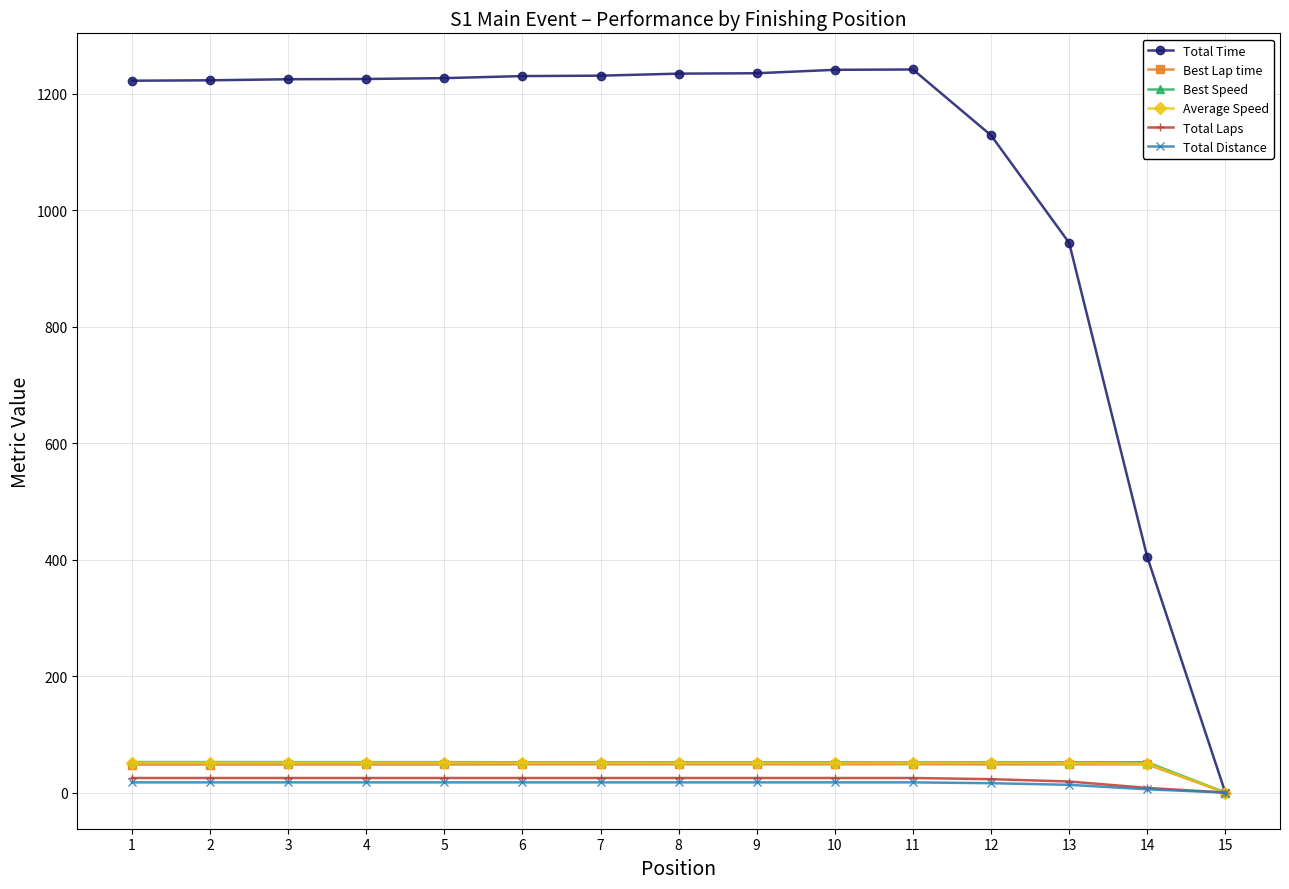

Which series has the largest total across all categories?

Total Time